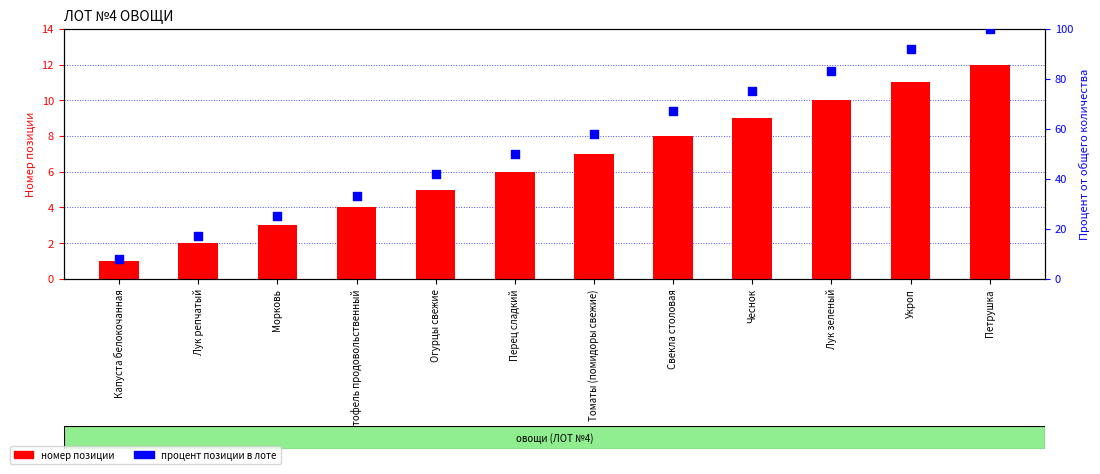

What is the total value across all series at Огурцы свежие?

47